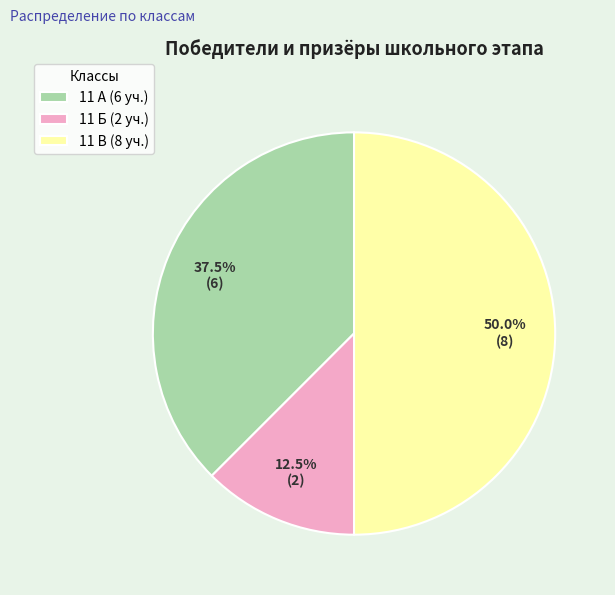

What is the ratio of the value at 11 А to the value at 11 Б?

3.0